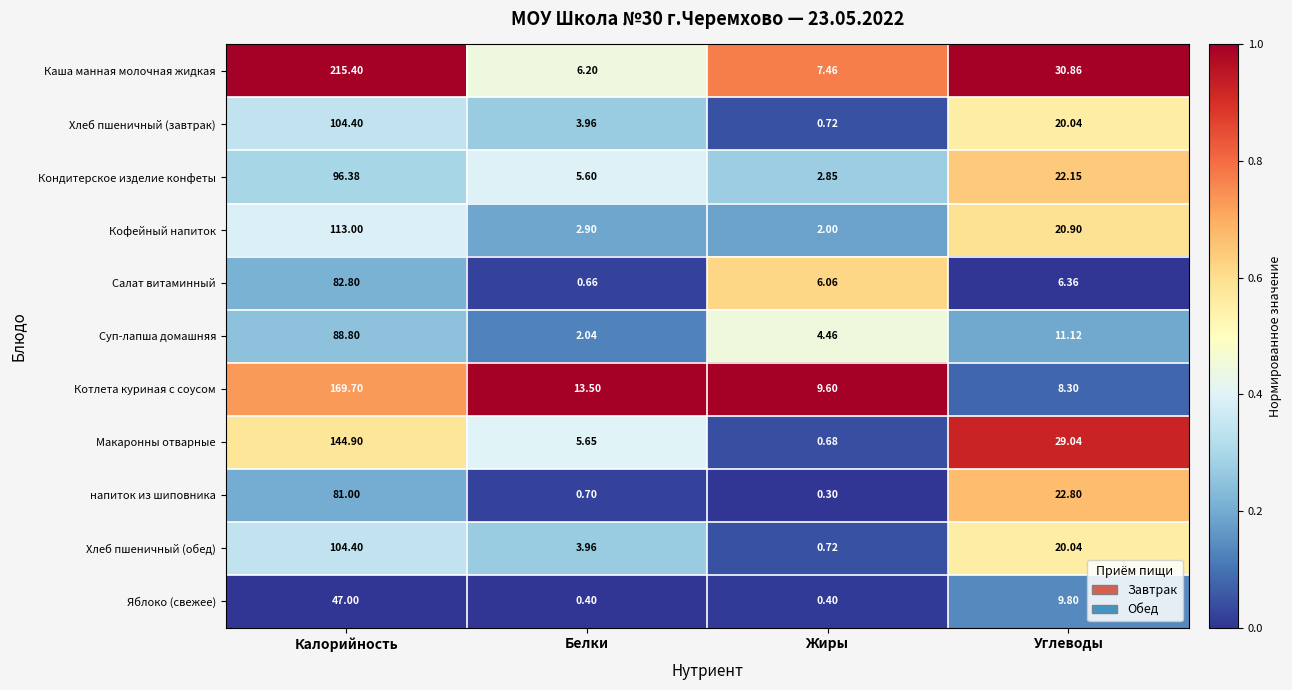

Which series changed the most between Жиры and Углеводы?

Макаронны отварные